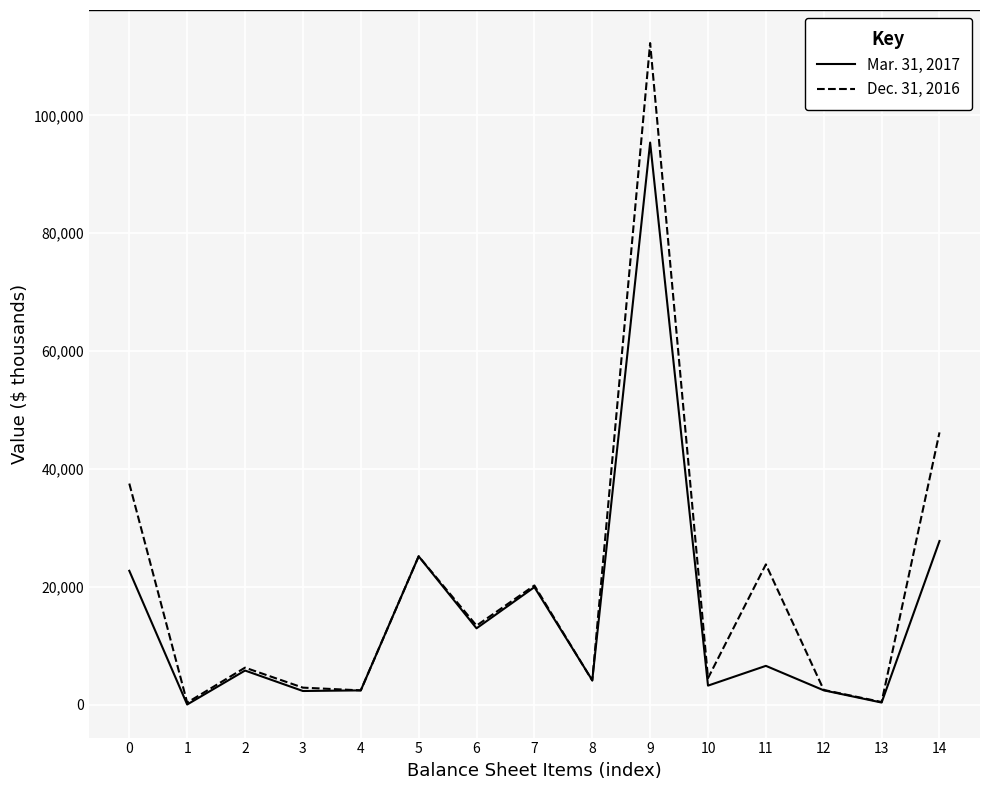

The value of Mar. 31, 2017 at 8 is 4129. True or false?

True